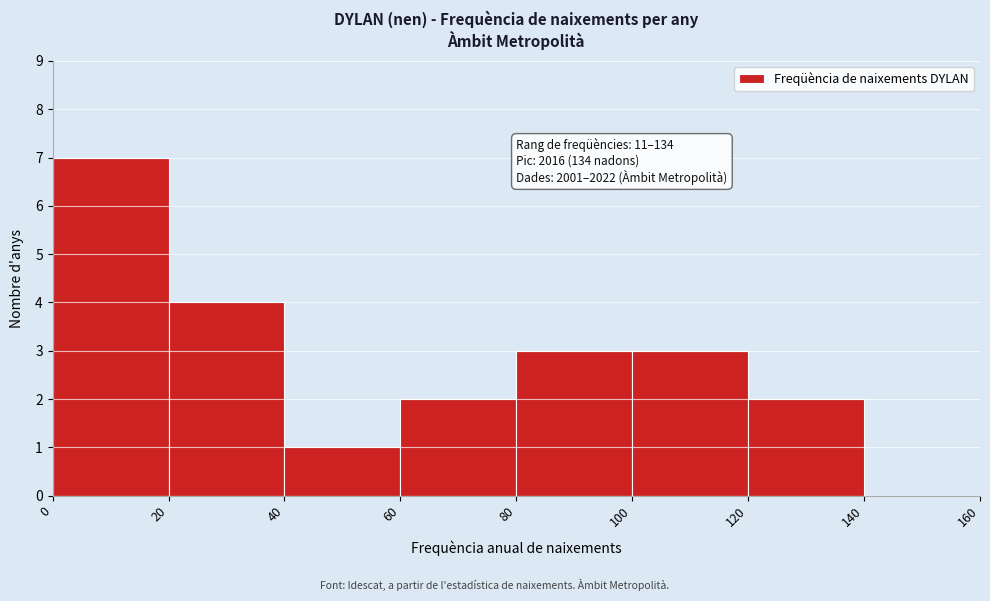

Which range on the x-axis has the tallest bar?

0 to 20